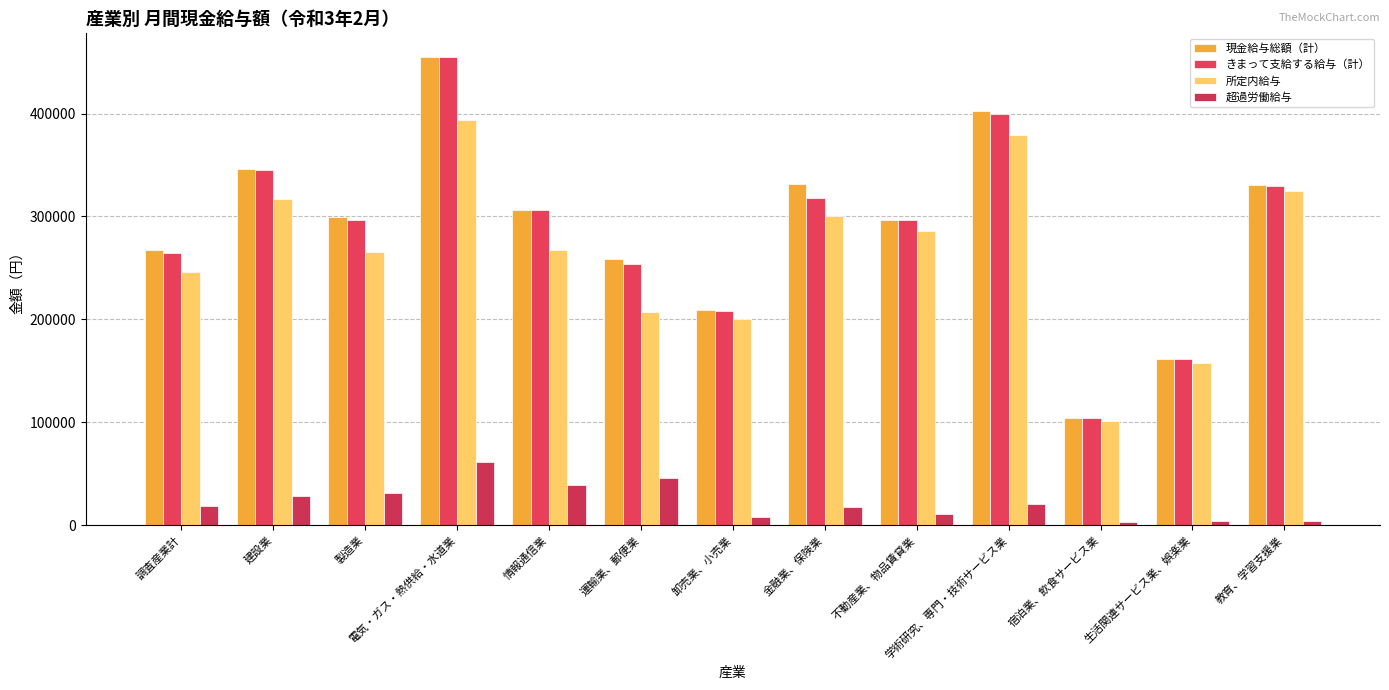

At 建設業, list the series in order from smallest to largest.

超過労働給与, 所定内給与, きまって支給する給与（計）, 現金給与総額（計）